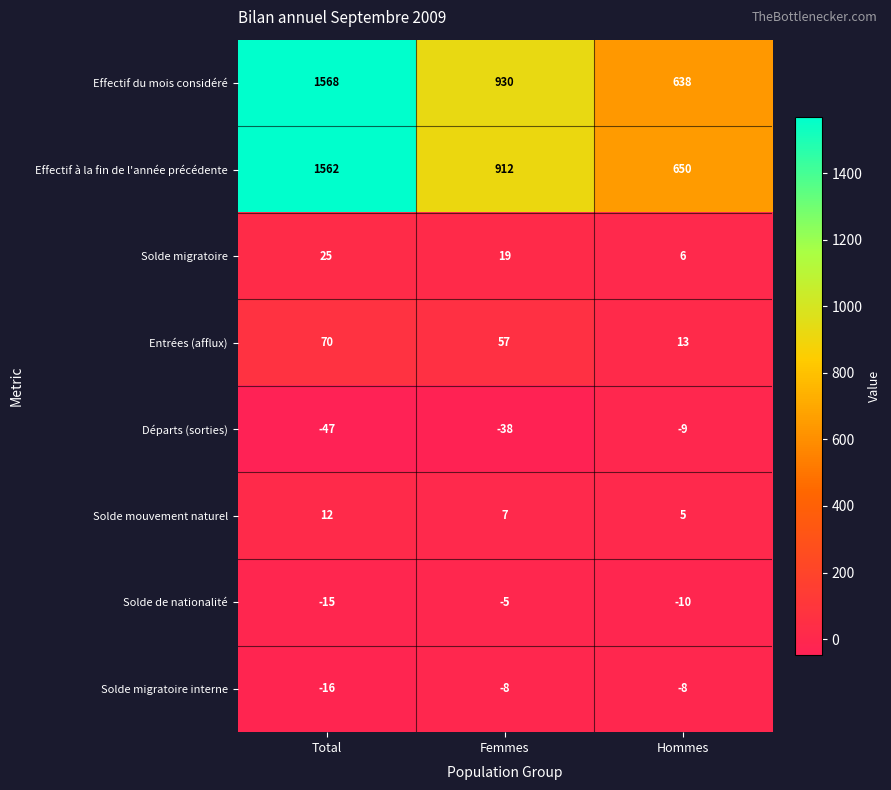

Which series changed the most between Femmes and Hommes?

Effectif du mois considéré